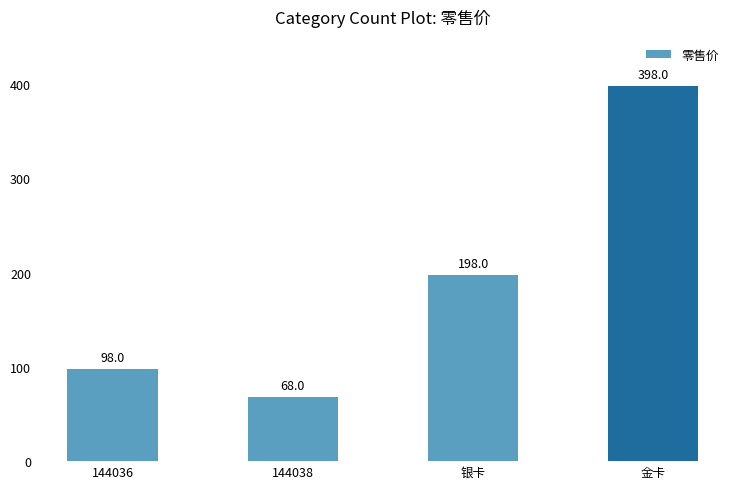

Which label corresponds to the largest value in the chart?

金卡